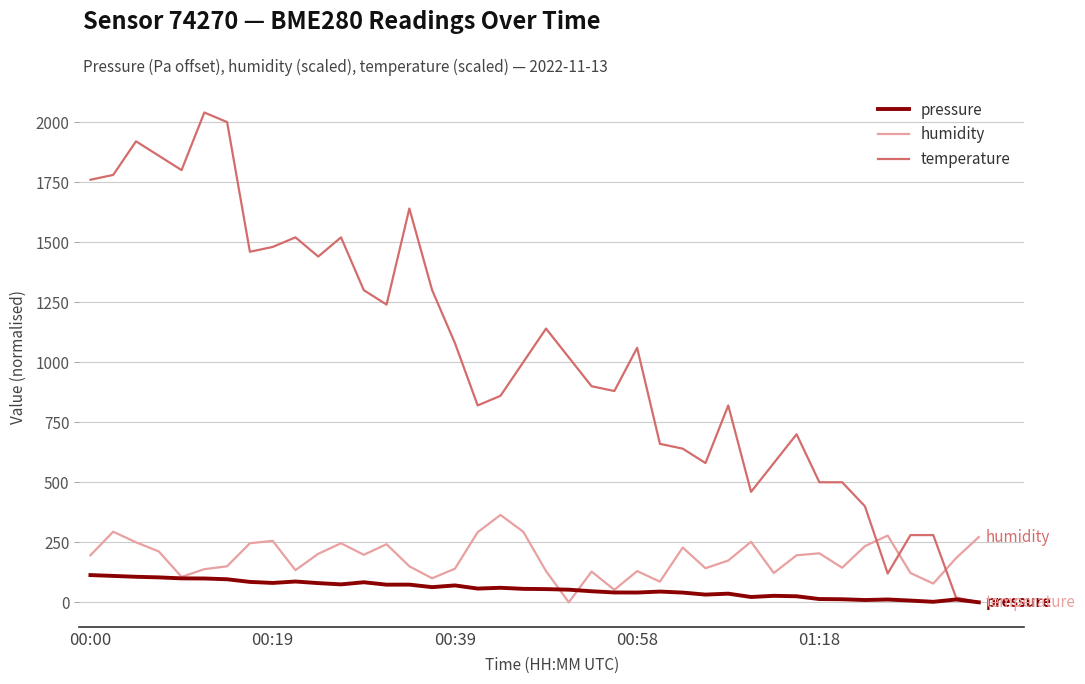

List the series in order of their peak value, highest first.

temperature, humidity, pressure